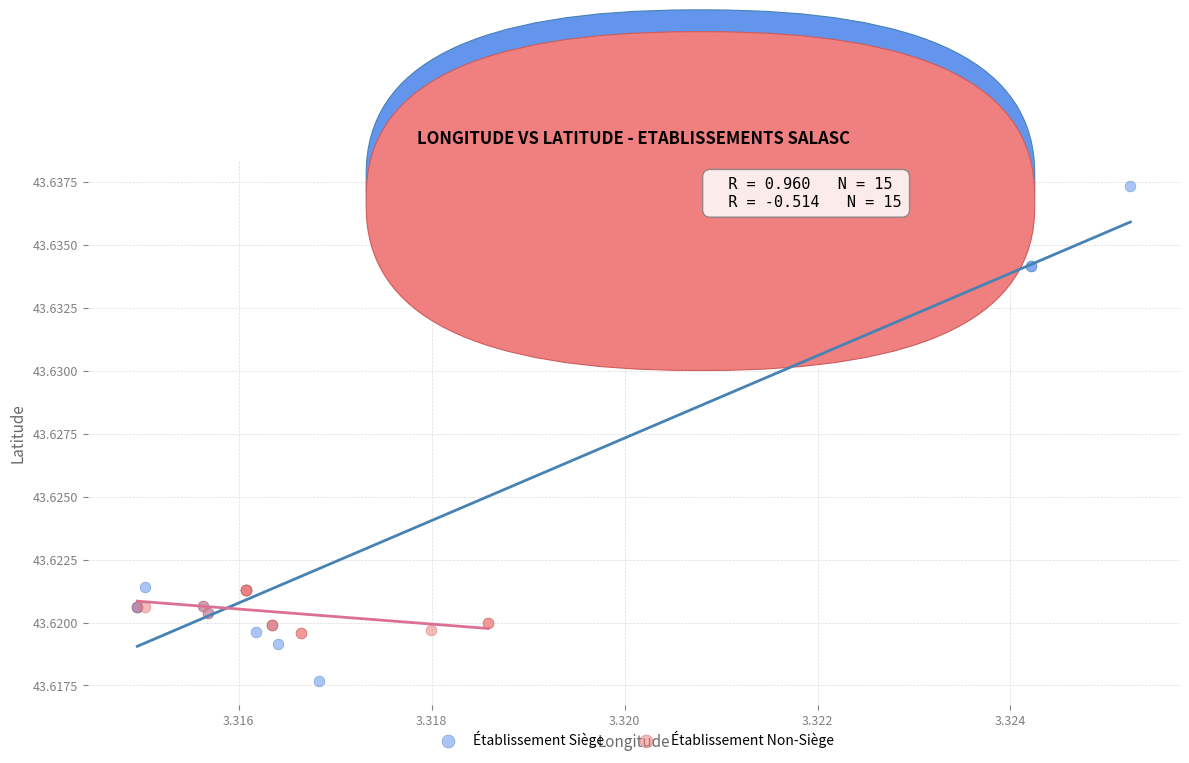

Which series reaches the minimum Y coordinate?

Établissement Siège